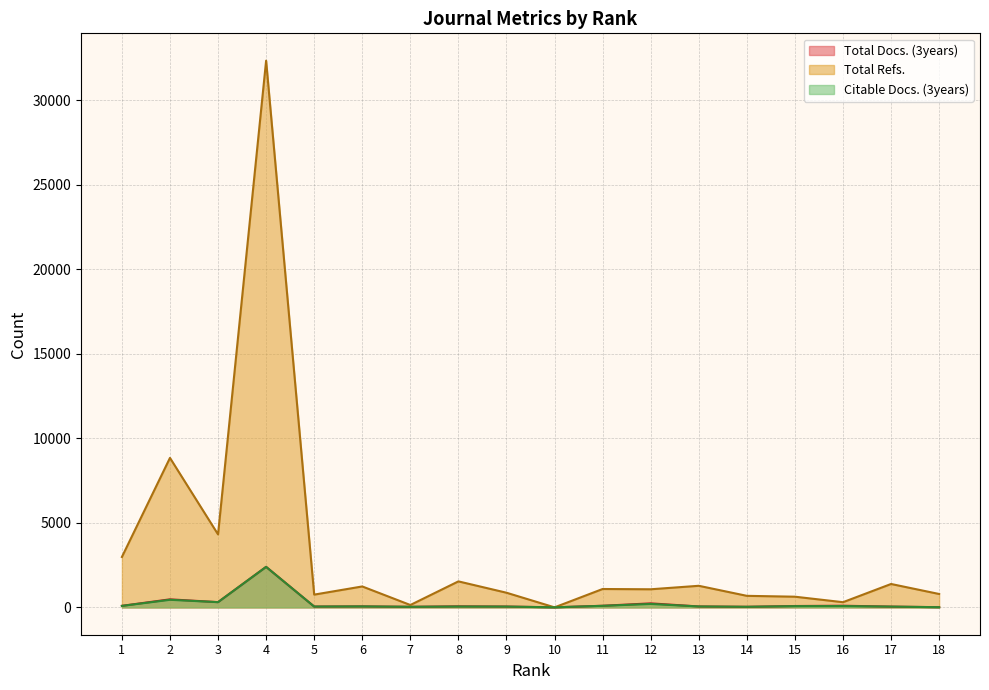

How many times do Total Refs. and Total Docs. (3years) cross each other?

2